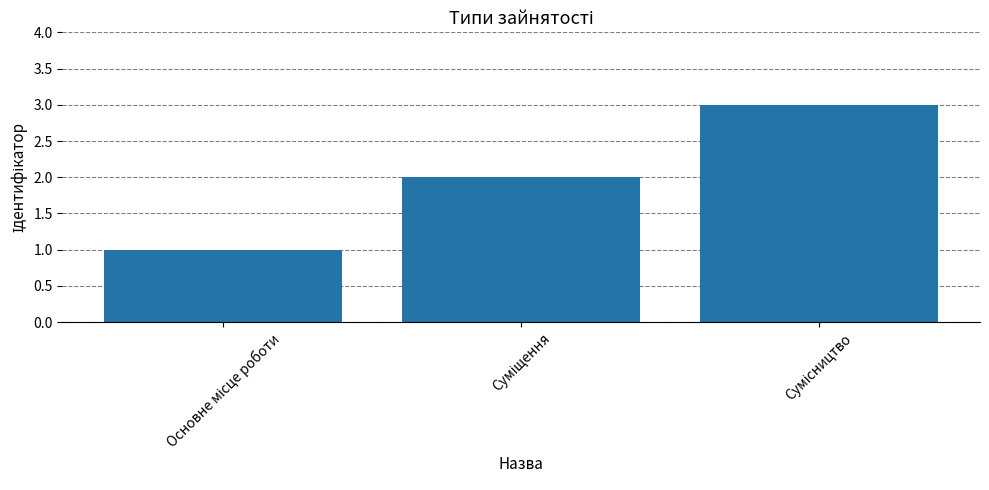

What is the maximum value shown in the chart?

3